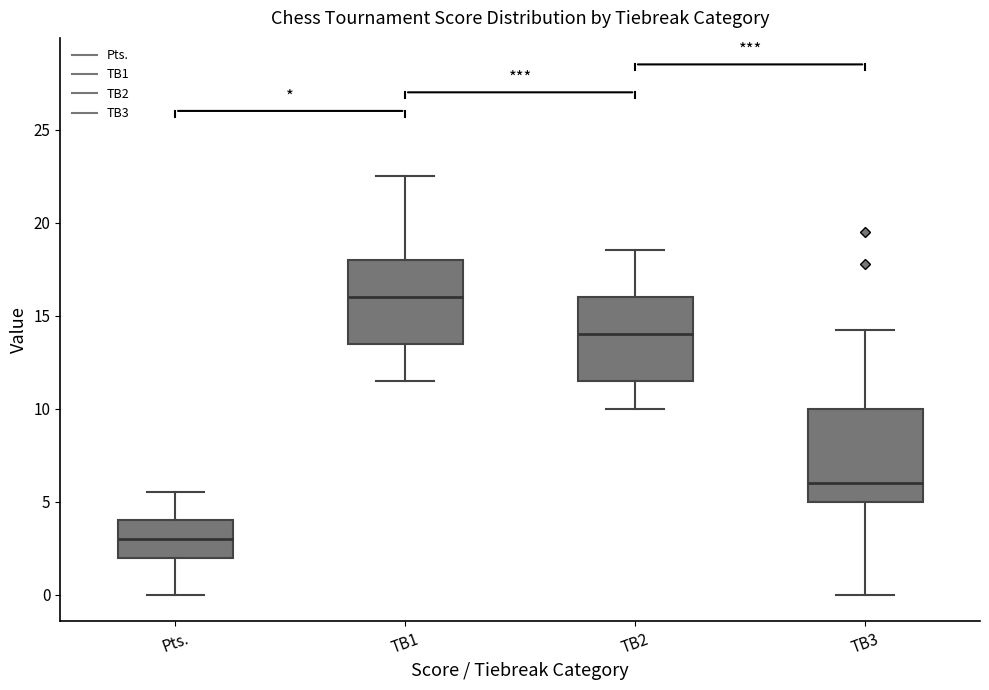

Reading left to right, read every box against the y-axis: the position of its median line, the range the box covers, and the ends of its whiskers. The values are not printed on the chart, so give them approximately, as read against the axis.

Pts.: median 3.0, box 2.0 to 4.0, whiskers 0.0 to 5.5
TB1: median 16.0, box 13.5 to 18.0, whiskers 11.5 to 22.5
TB2: median 14.0, box 11.5 to 16.0, whiskers 10.0 to 18.5
TB3: median 6.0, box 5.0 to 10.0, whiskers 0.0 to 14.5